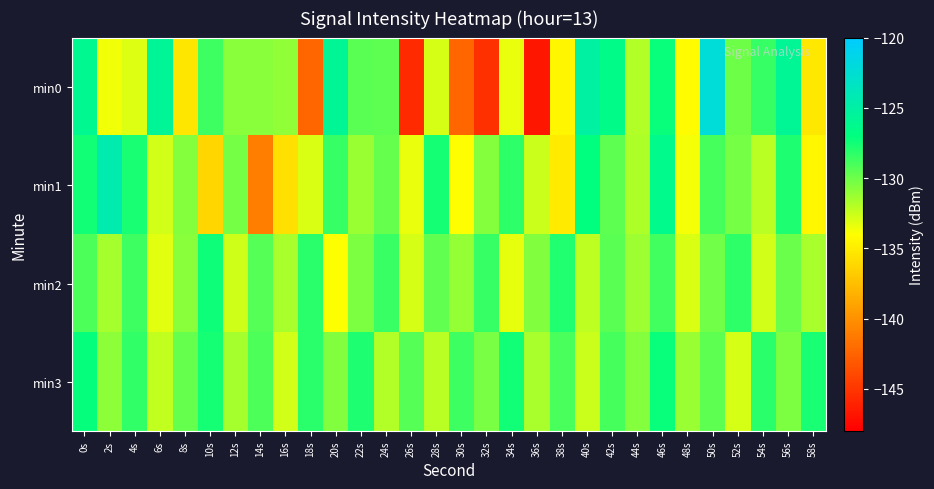

Reading right to left, extract all data points from this chart.

min0: 58s=-135.3	56s=-125.8	54s=-128.5	52s=-130.0	50s=-122.2	48s=-134.1	46s=-127.3	44s=-131.9	42s=-126.5	40s=-125.2	38s=-134.5	36s=-146.7	34s=-133.4	32s=-145.4	30s=-142.4	28s=-132.9	26s=-145.7	24s=-129.6	22s=-129.4	20s=-125.9	18s=-142.4	16s=-131.0	14s=-130.8	12s=-130.8	10s=-128.7	8s=-135.4	6s=-125.8	4s=-133.1	2s=-133.6	0s=-126.1
min1: 58s=-134.5	56s=-127.8	54s=-132.1	52s=-130.2	50s=-128.9	48s=-133.7	46s=-126.4	44s=-131.8	42s=-129.6	40s=-127.1	38s=-135.2	36s=-132.5	34s=-128.3	32s=-130.7	30s=-134.1	28s=-127.6	26s=-133.4	24s=-129.8	22s=-131.2	20s=-128.5	18s=-133.0	16s=-135.7	14s=-141.0	12s=-130.2	10s=-136.3	8s=-130.6	6s=-132.8	4s=-127.7	2s=-124.4	0s=-127.5
min2: 58s=-131.6	56s=-129.9	54s=-132.7	52s=-128.3	50s=-130.1	48s=-133.0	46s=-128.8	44s=-131.3	42s=-129.5	40s=-132.2	38s=-127.9	36s=-130.6	34s=-133.3	32s=-128.5	30s=-131.1	28s=-129.7	26s=-132.8	24s=-128.6	22s=-130.4	20s=-133.9	18s=-128.1	16s=-131.7	14s=-129.3	12s=-132.6	10s=-127.4	8s=-130.8	6s=-133.2	4s=-128.7	2s=-131.5	0s=-129.1
min3: 58s=-127.7	56s=-130.5	54s=-128.1	52s=-132.8	50s=-129.6	48s=-131.2	46s=-127.3	44s=-130.7	42s=-128.9	40s=-132.5	38s=-129.0	36s=-131.7	34s=-127.5	32s=-130.3	30s=-128.7	28s=-132.1	26s=-129.4	24s=-131.9	22s=-127.8	20s=-130.6	18s=-128.2	16s=-132.7	14s=-129.1	12s=-131.5	10s=-127.6	8s=-129.8	6s=-132.3	4s=-128.4	2s=-130.9	0s=-127.2